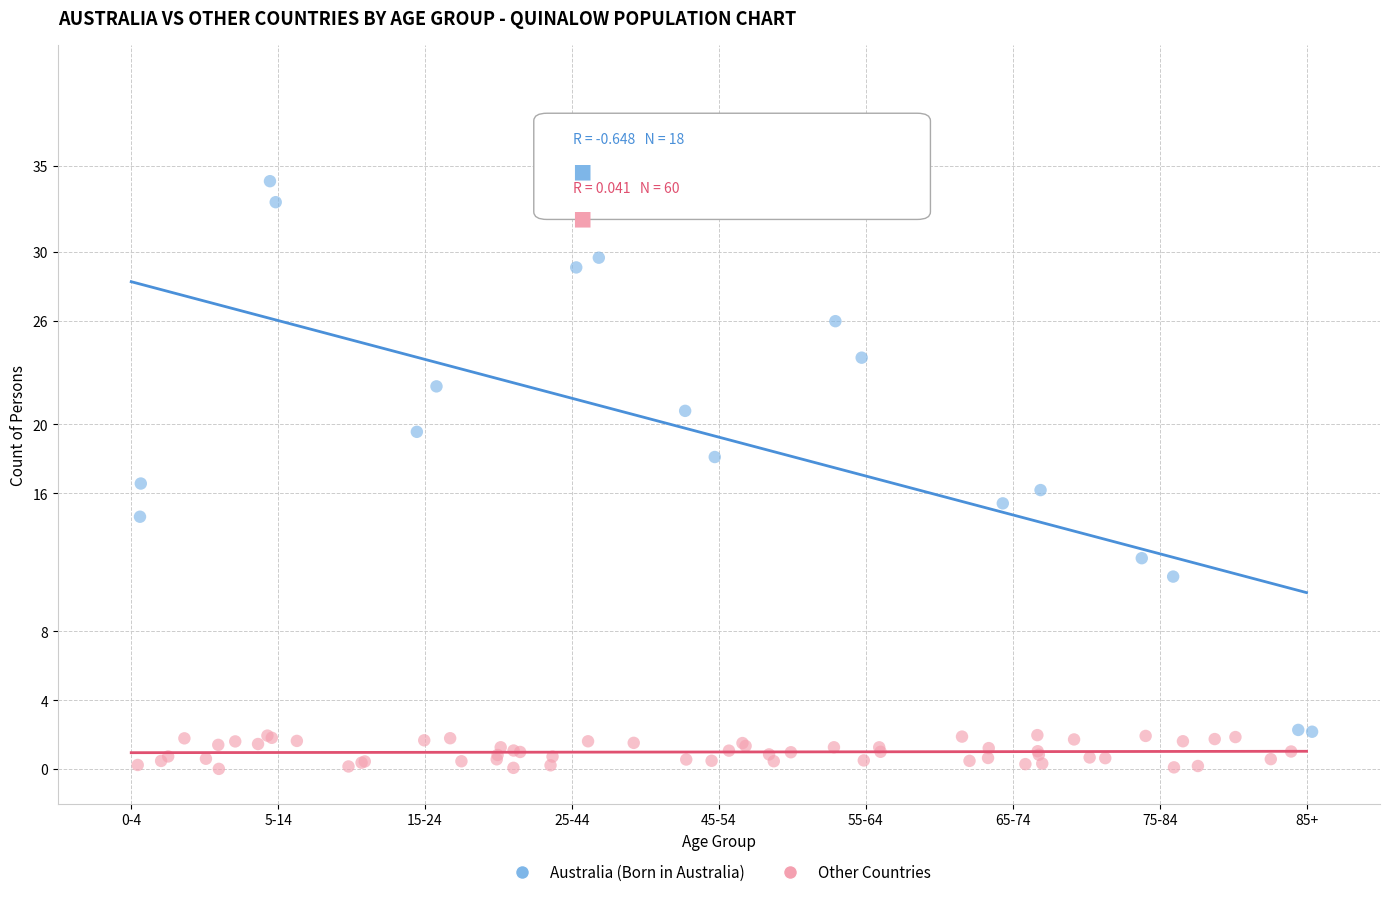

Which series contains the highest Y value?

Australia (Born in Australia)